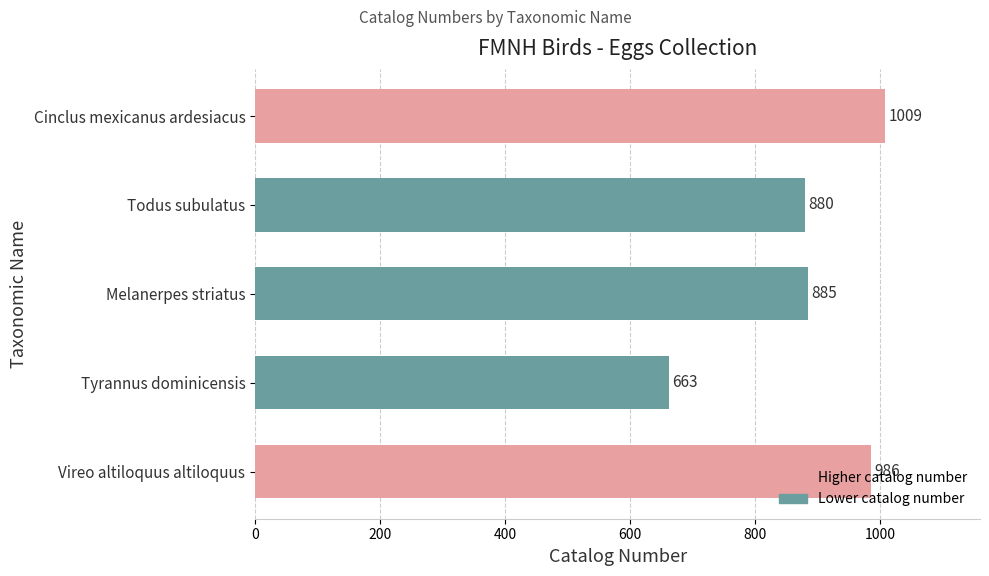

Read the value at Tyrannus dominicensis.

663